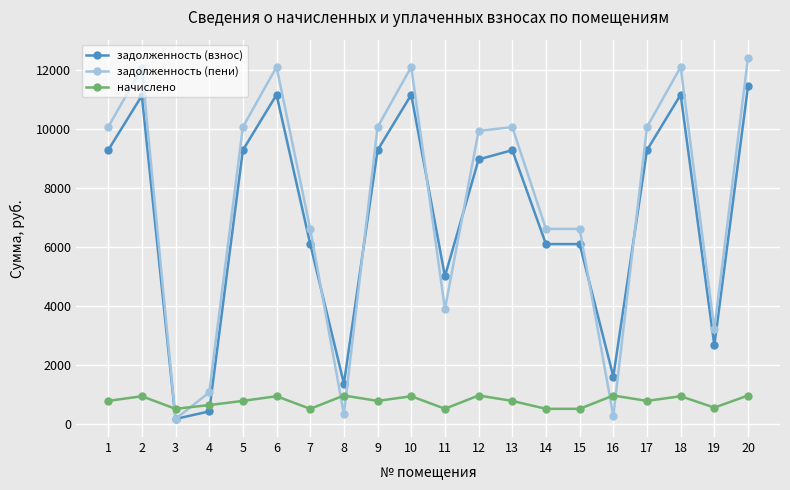

What is the total value across all series at 18?

24234.5